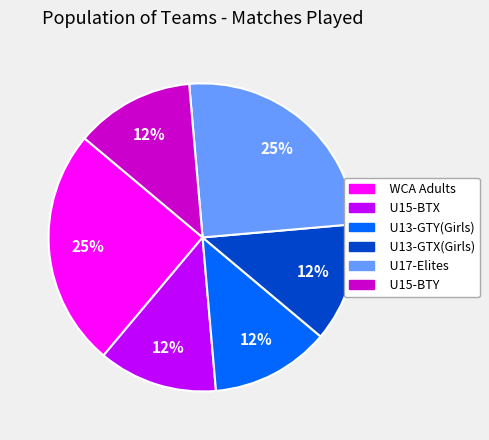

Is the sum of U15-BTX and U15-BTY greater than half?

No